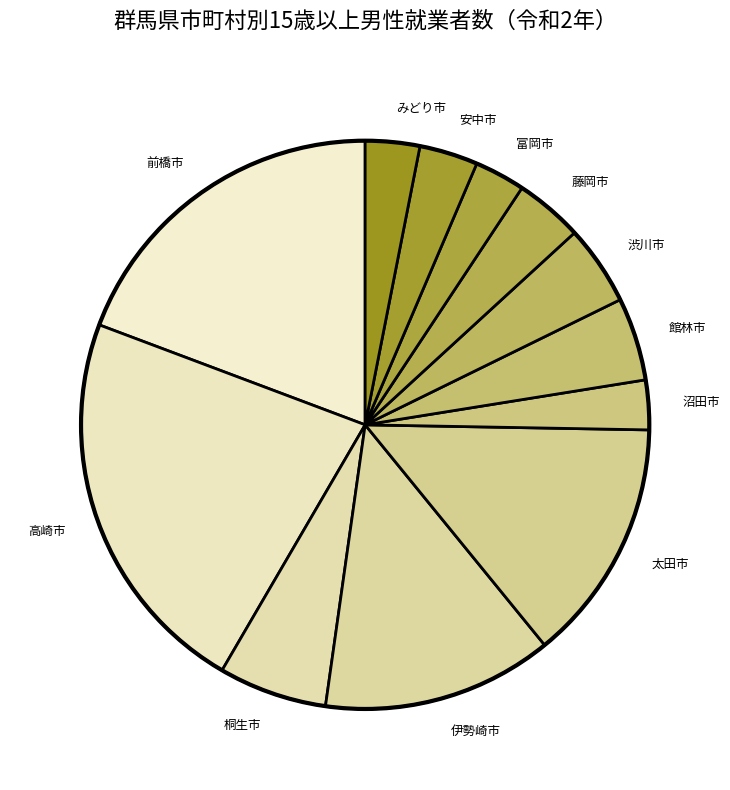

What is the ratio of the value at 前橋市 to the value at 安中市?

5.8